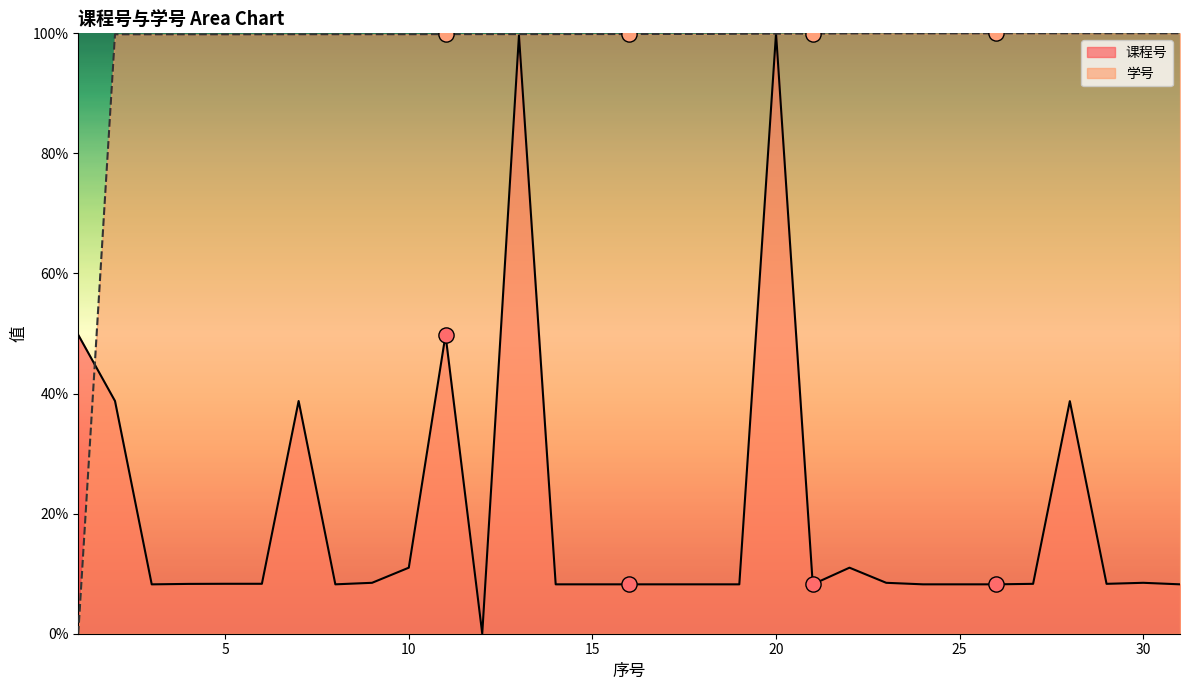

What are all the series names shown in the legend?

课程号, 学号